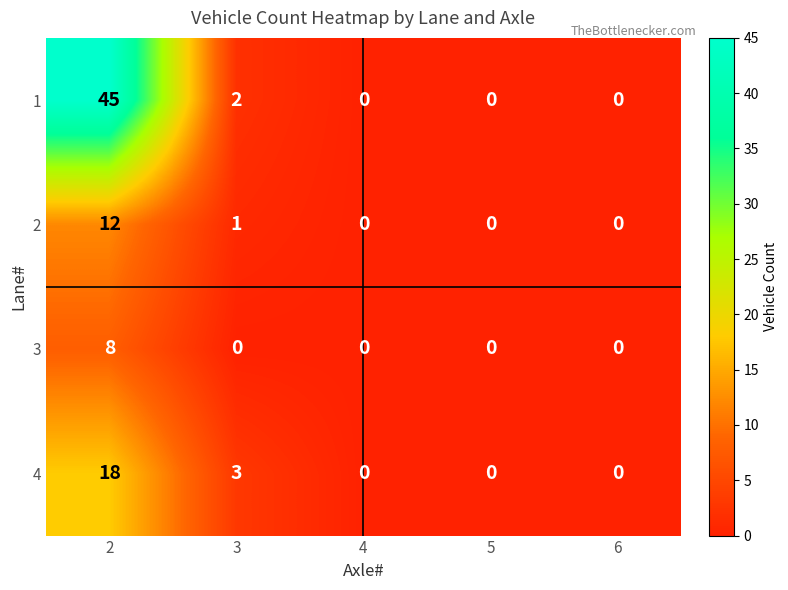

What is the sum of all 2 values?

13